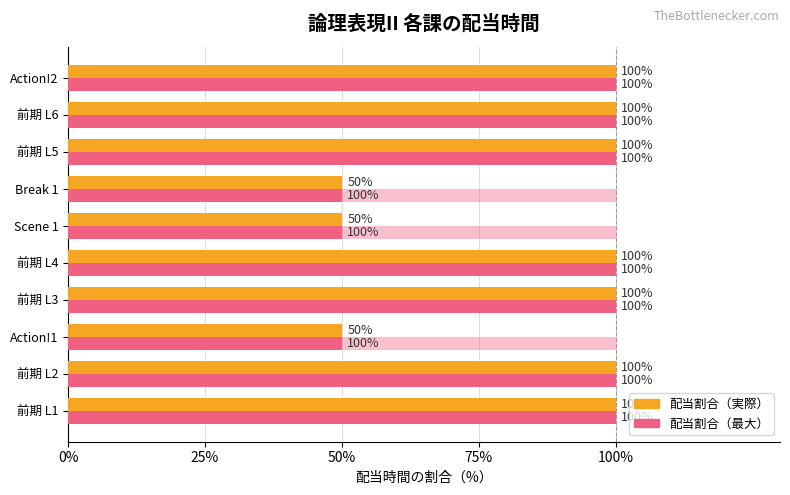

List the series in order of their peak value, lowest first.

配当割合（最大）, 配当割合（実際）